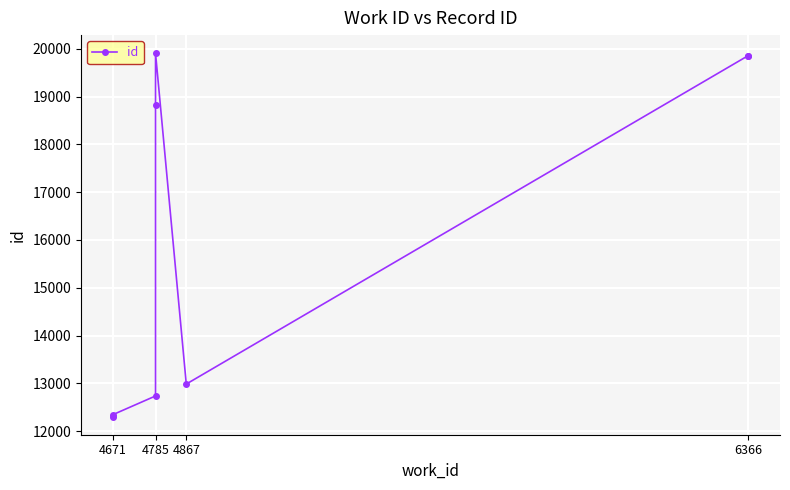

The value at 4671 is 16674. True or false?

False